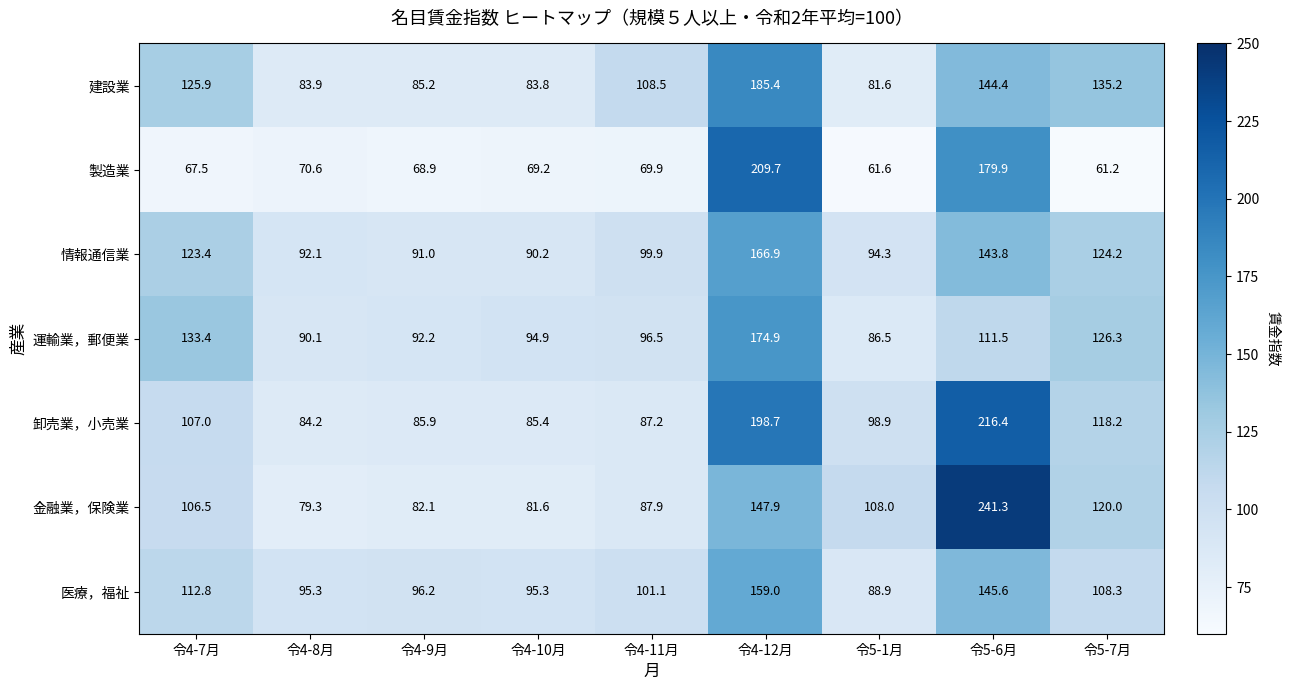

What is the difference between the maximum and second lowest values in the 医療，福祉 series?

63.7